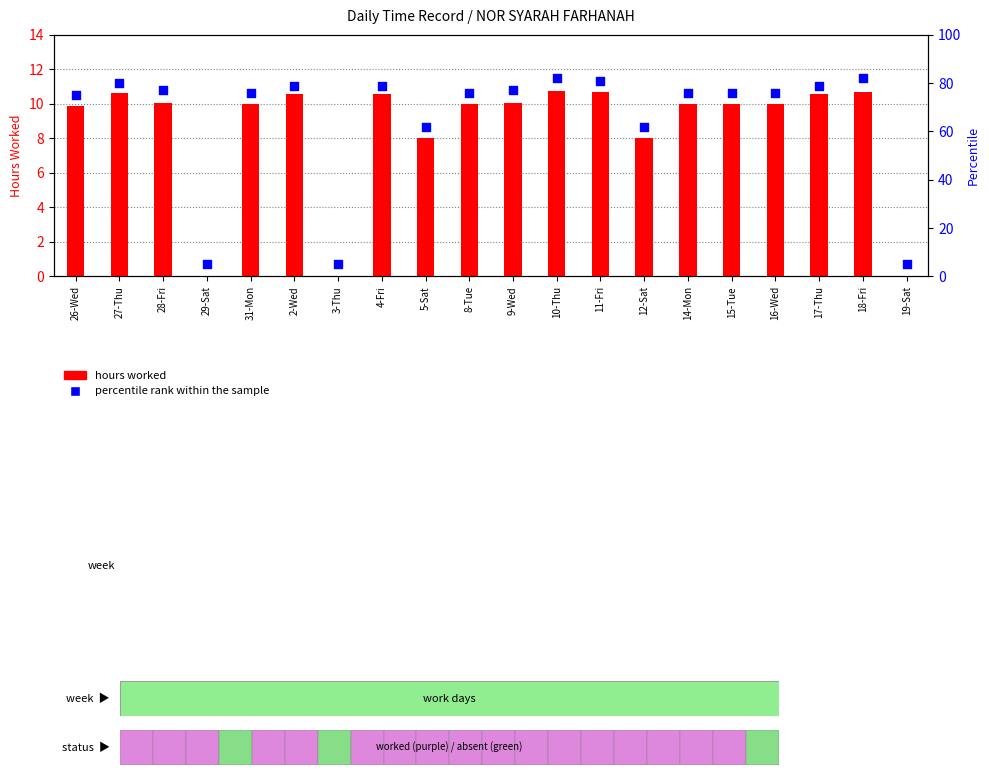

What is the total value across all series at 11-Fri?

91.7